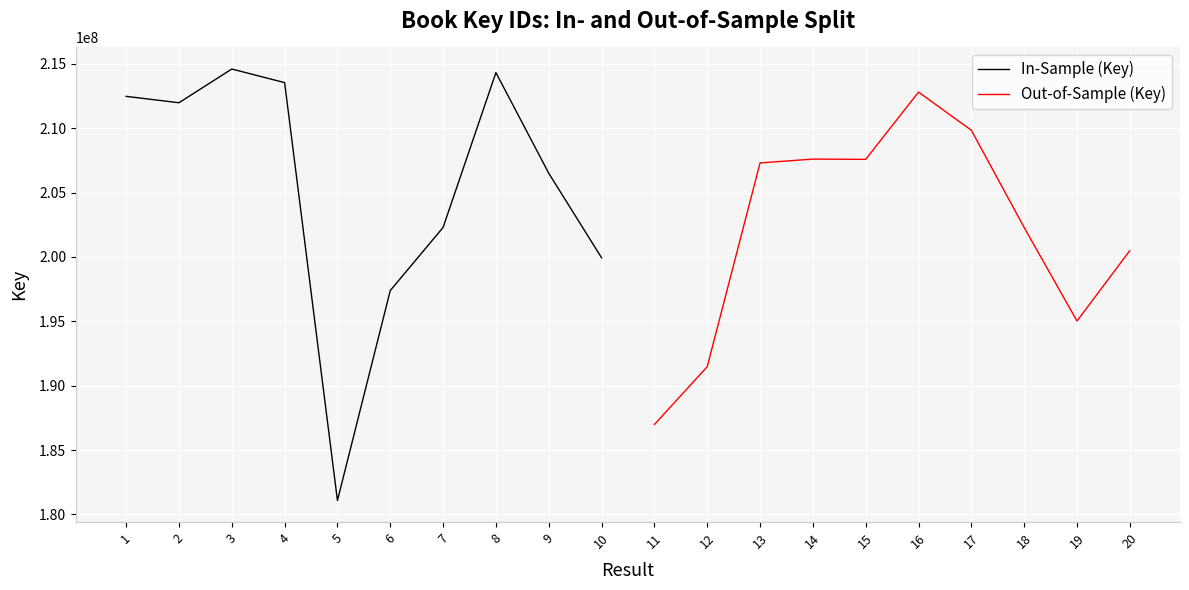

Is it true that In-Sample (Key) equals 241942013 at 5?

False